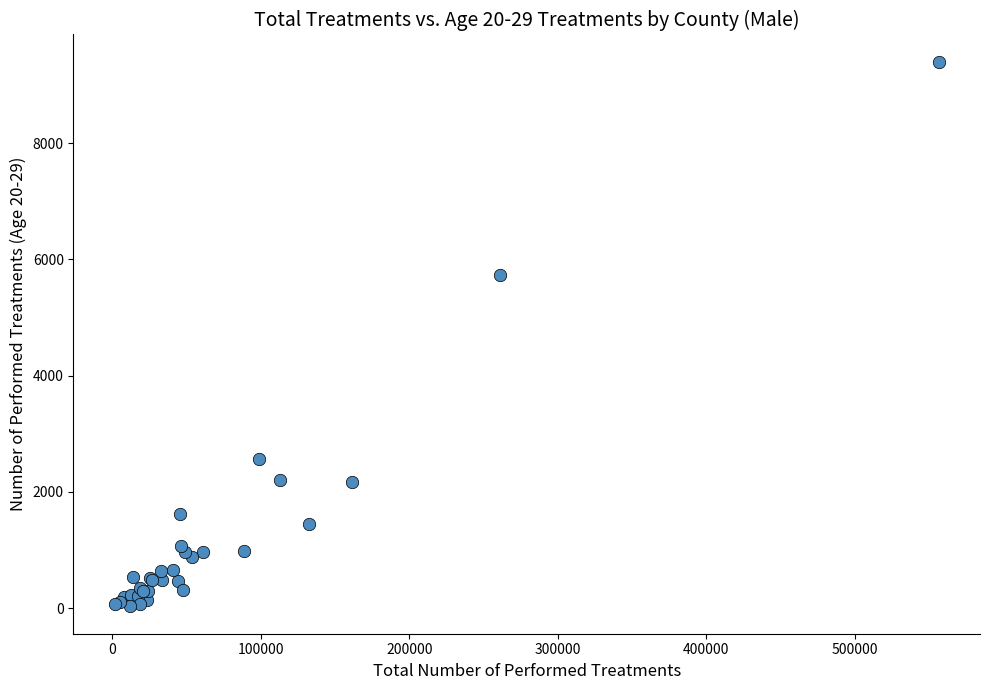

What Y value in the scatter plot is closest to 4712?

5722.0